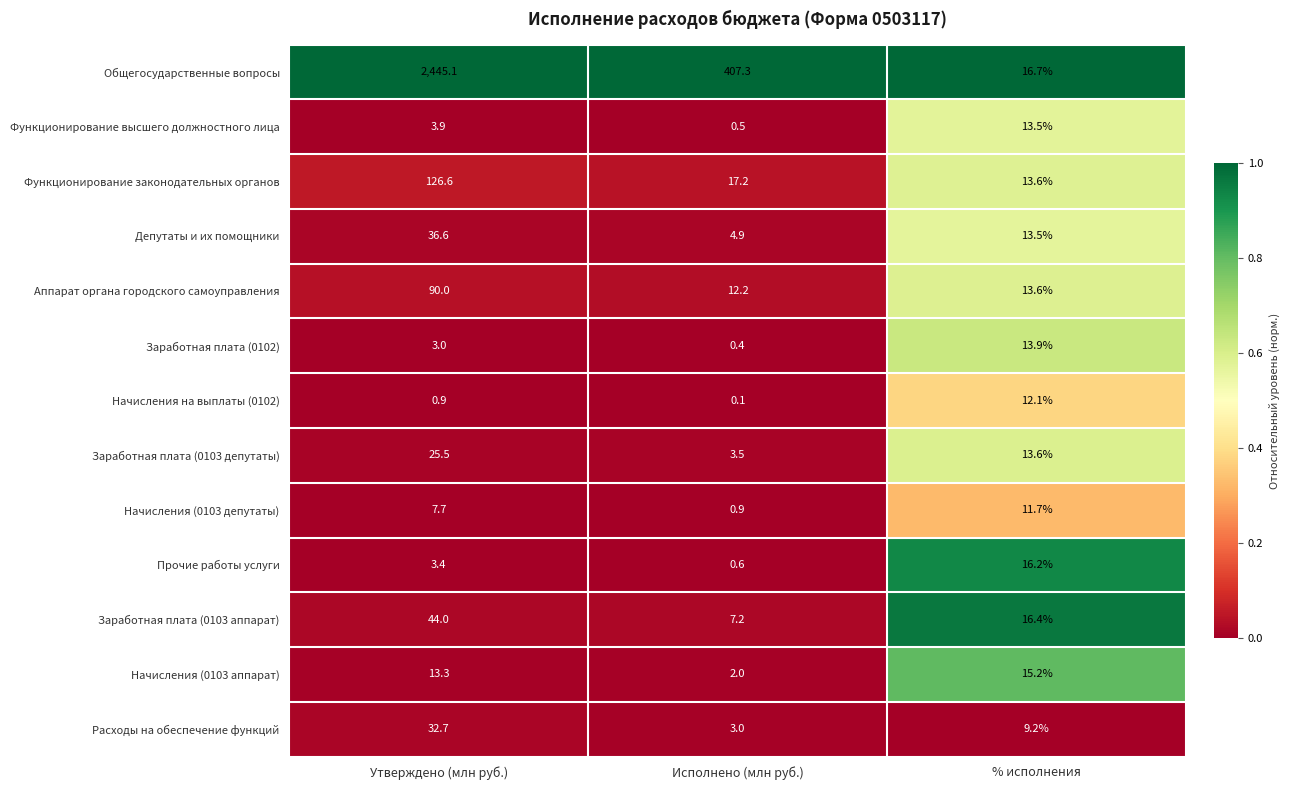

What is the total value across all series at Исполнено (млн руб.)?

459.8